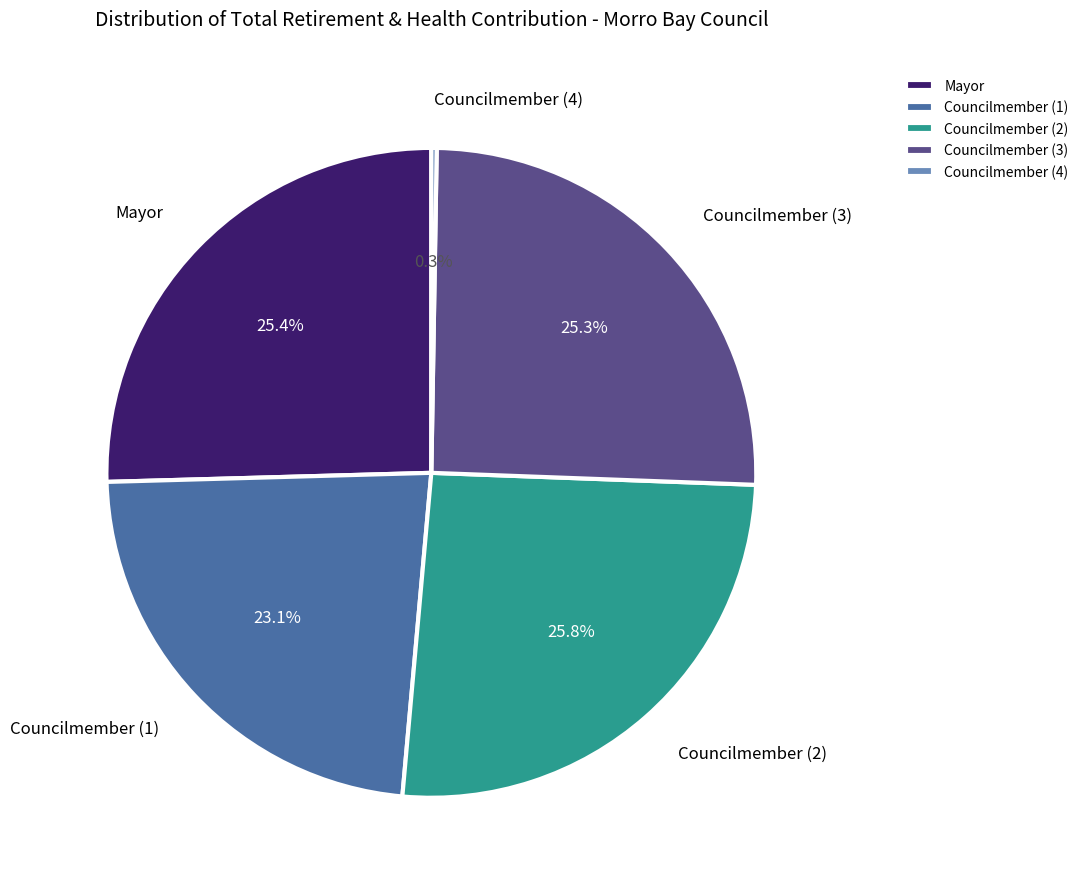

Is there any slice that represents more than half of the pie?

No